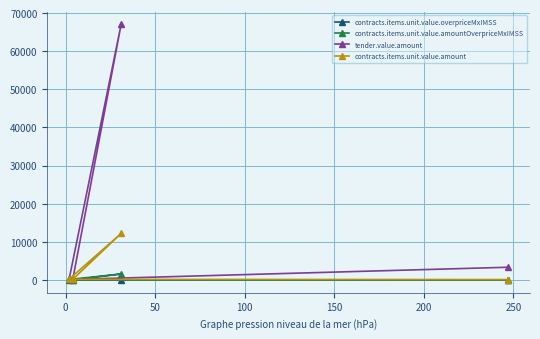

How many values in the contracts.items.unit.value.overpriceMxIMSS series exceed 0?

1